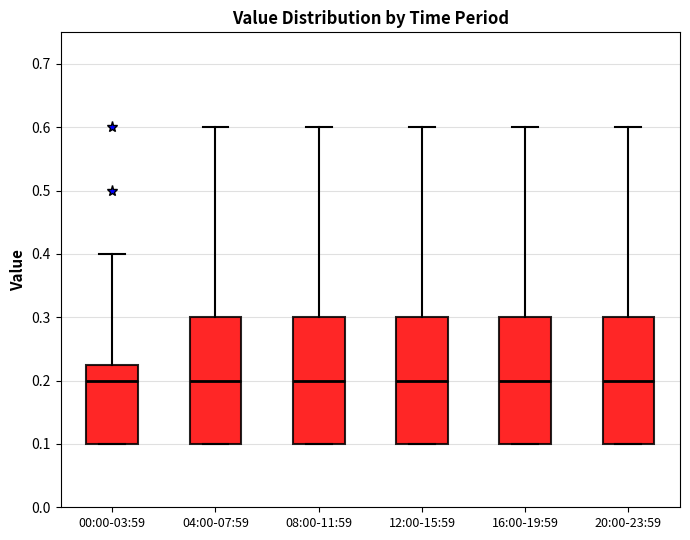

Where does the median line of the box for 00:00-03:59 sit on the y-axis? The values are not printed on the chart, so give them approximately, as read against the axis.

0.20